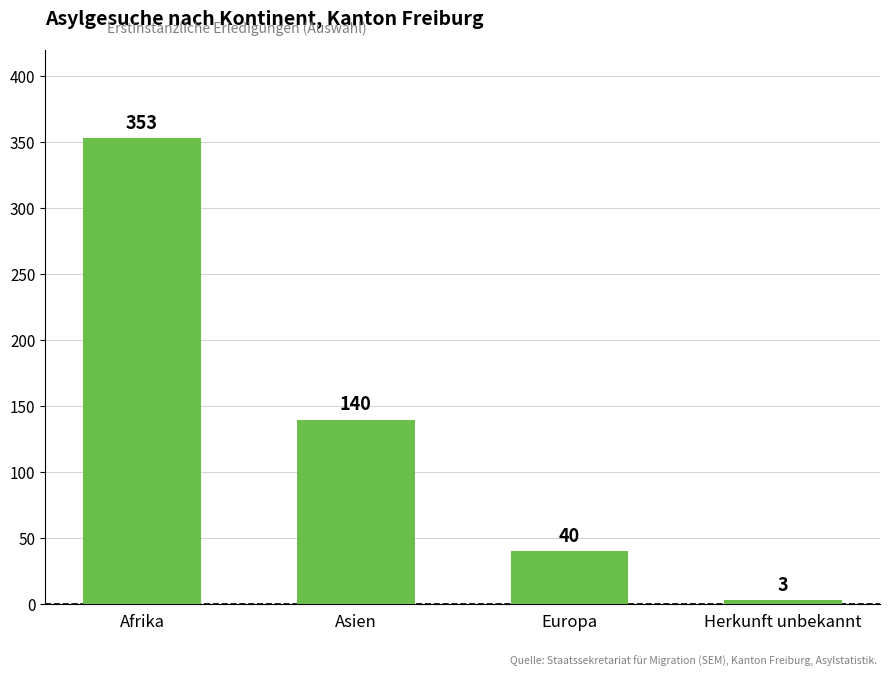

Which has a higher value, Afrika or Europa?

Afrika